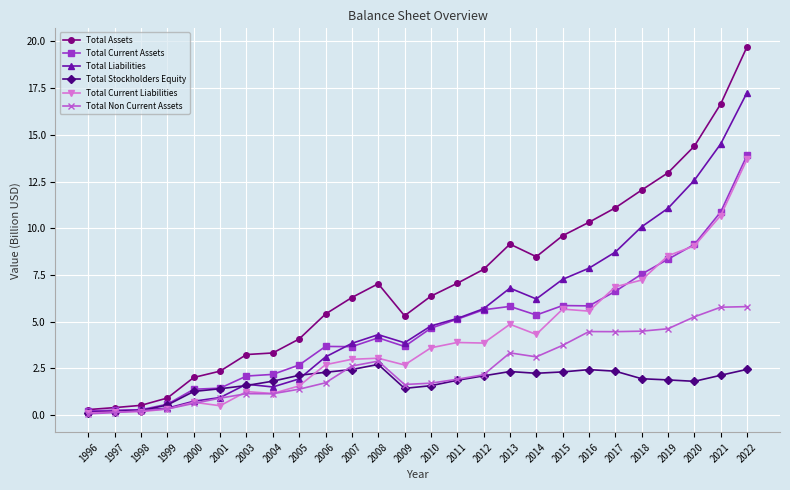

Which label corresponds to the largest value in the chart?

2022